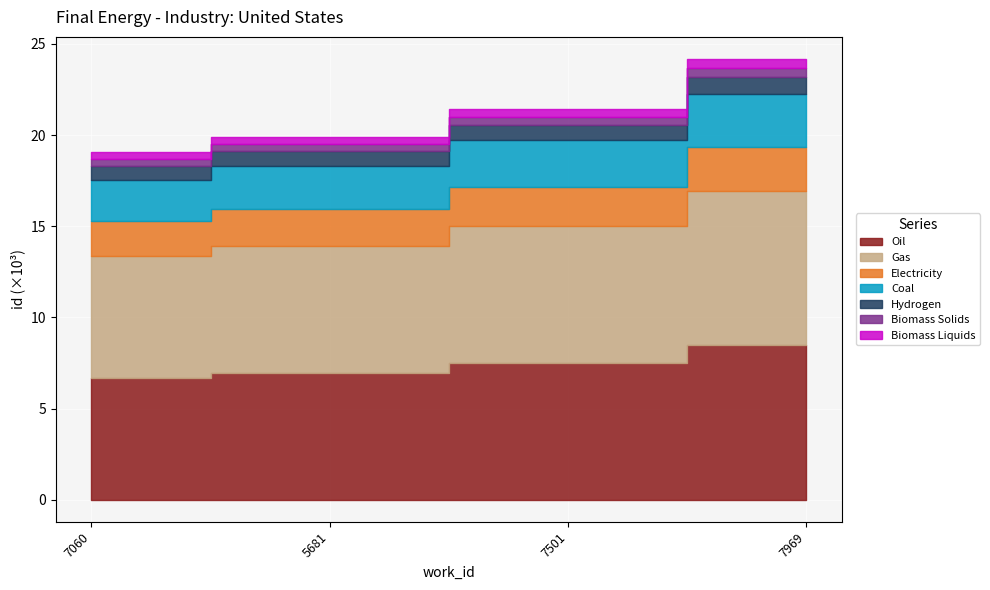

What is the average value?

21148